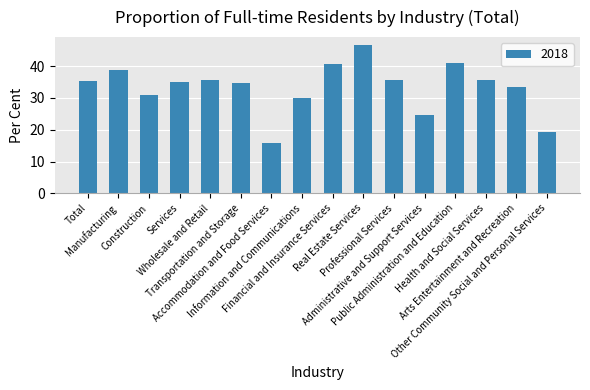

What is the label of the 3rd bar from the right?

Health and Social Services